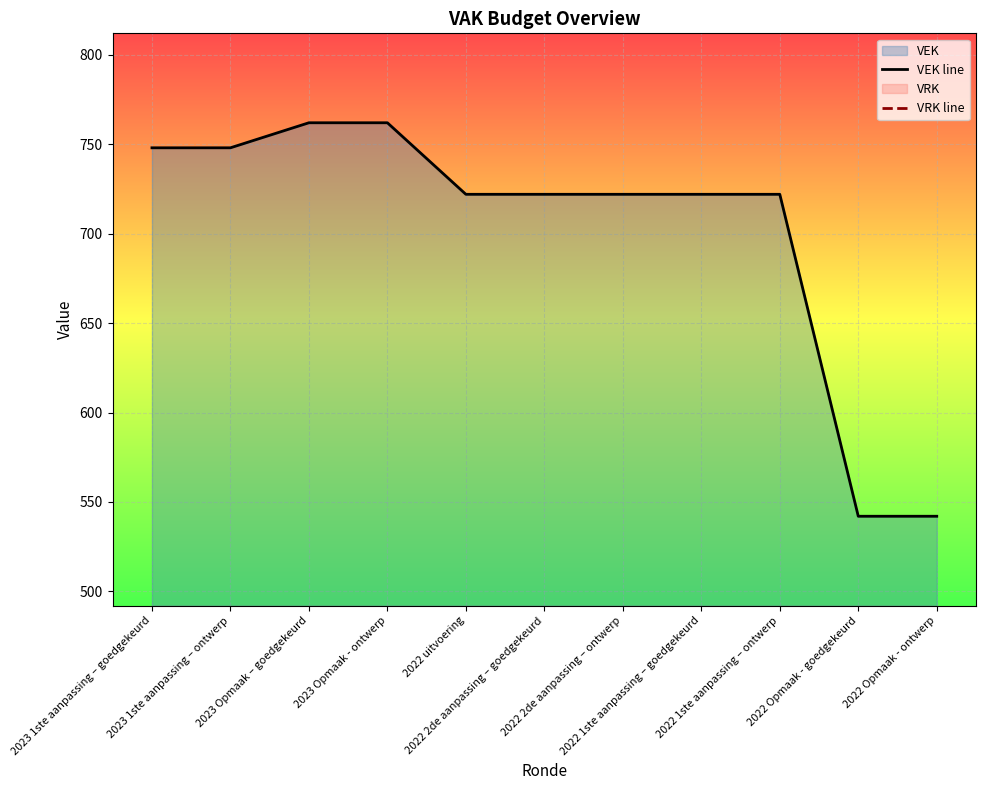

Which series has the widest spread of values?

VEK line